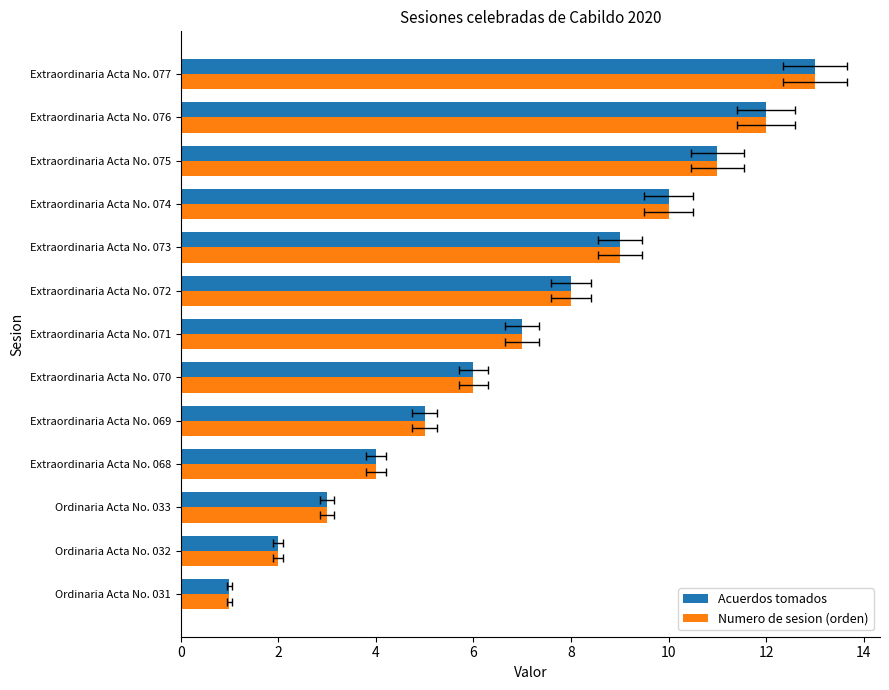

Is the value of Acuerdos tomados at Extraordinaria Acta No. 070 greater than the value of Numero de sesion (orden) at Extraordinaria Acta No. 069?

Yes